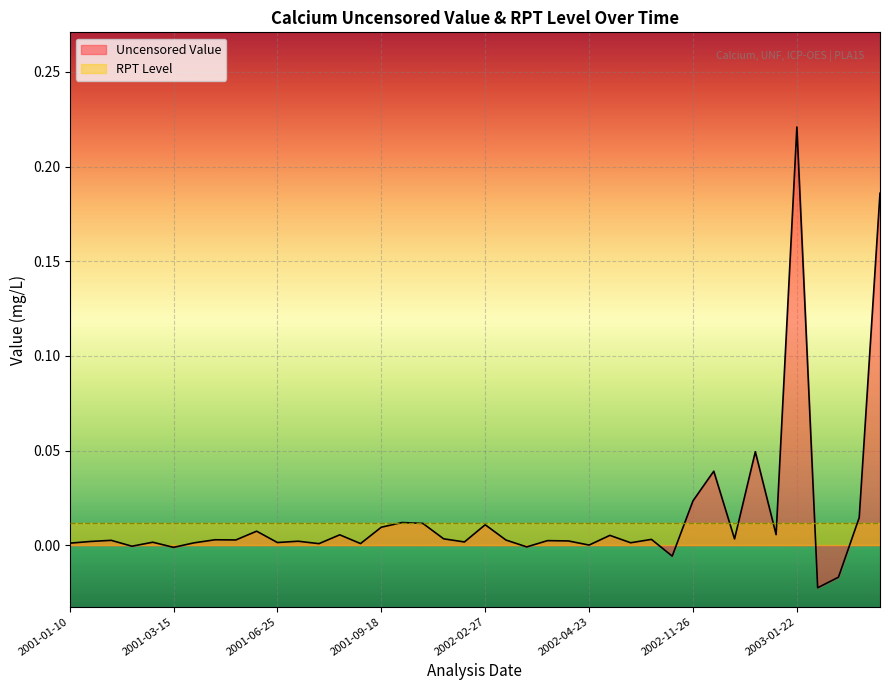

True or false: there are more than 2 points higher than both neighbors.

True